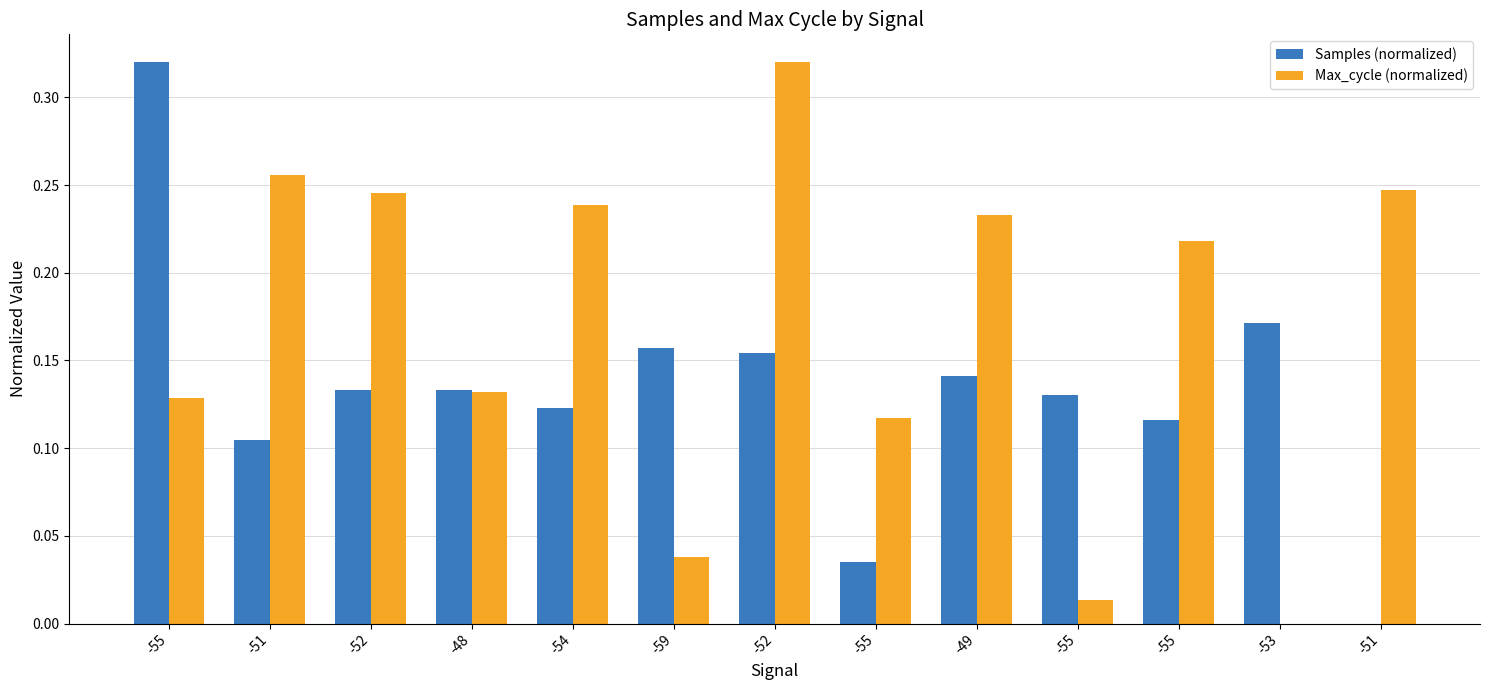

Which has a higher value, -52 or -48?

-52